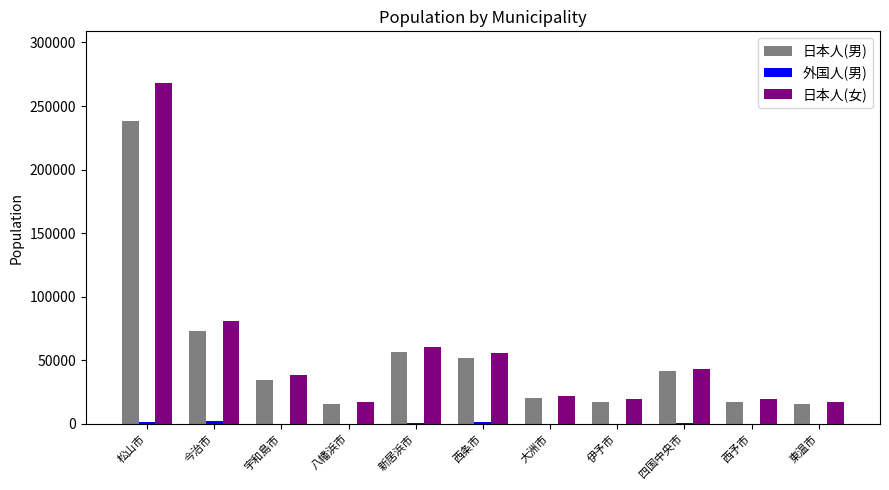

What is the sum of all 日本人(女) values?

643124